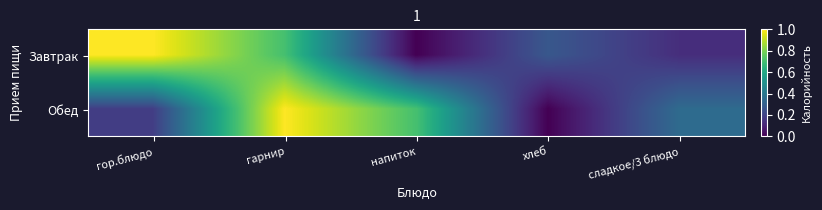

Which series has the largest total across all categories?

Обед